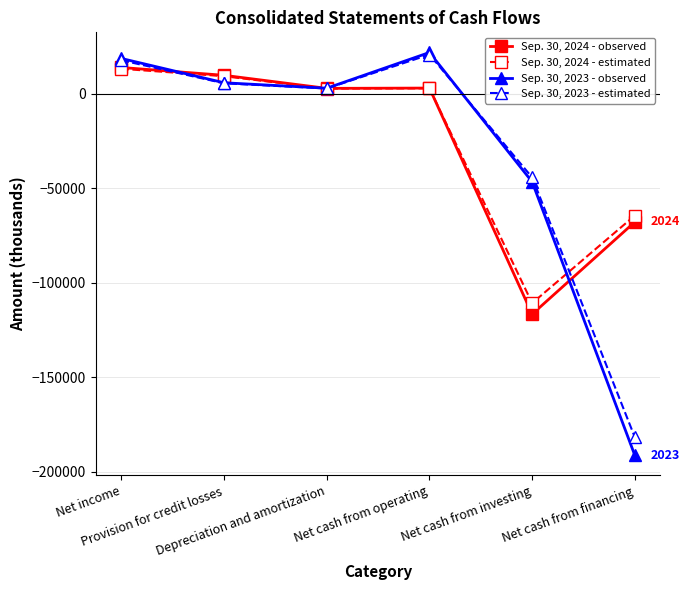

Which series has the largest range (max minus min)?

Sep. 30, 2023 - observed